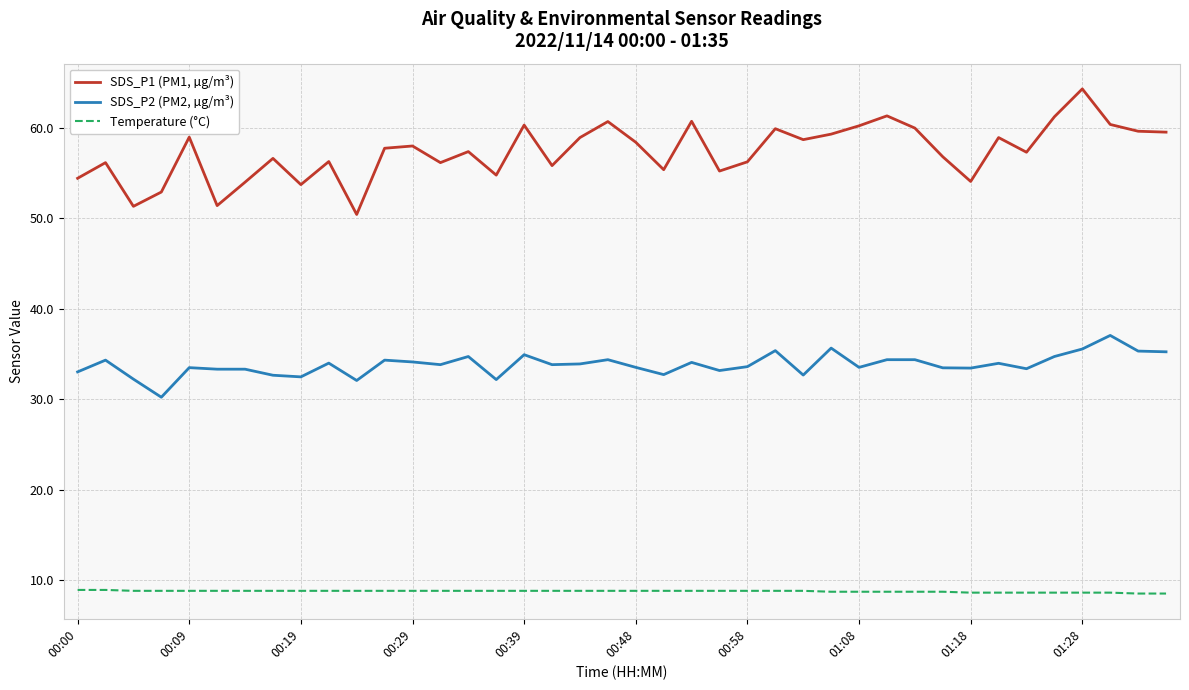

True or false: SDS_P1 (PM1, µg/m³) and SDS_P2 (PM2, µg/m³) cross at least once.

False